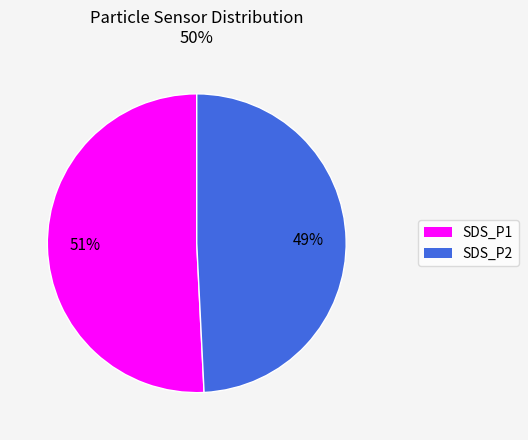

Which category accounts for the majority?

SDS_P1